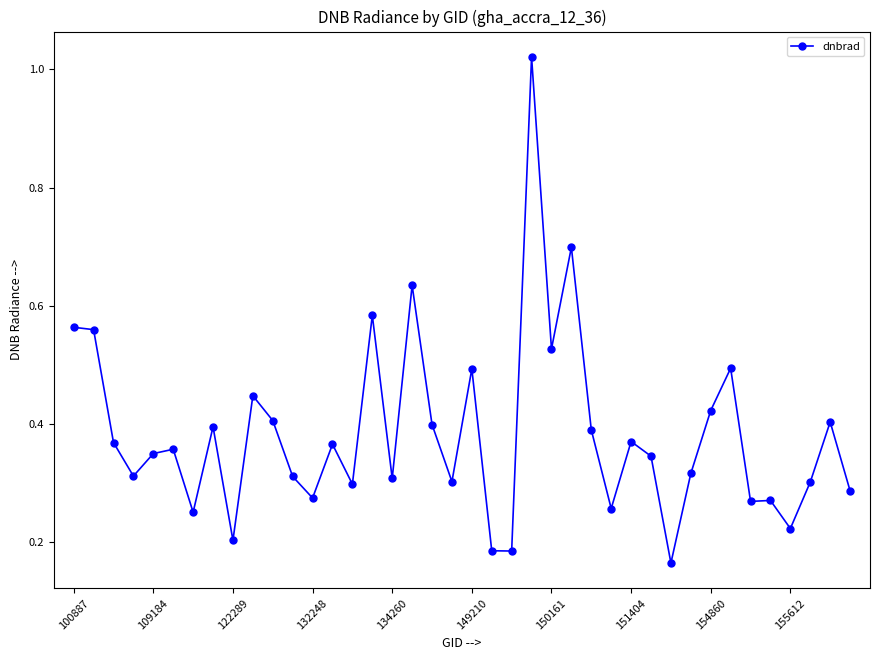

What is the difference between the maximum and minimum values?

0.9